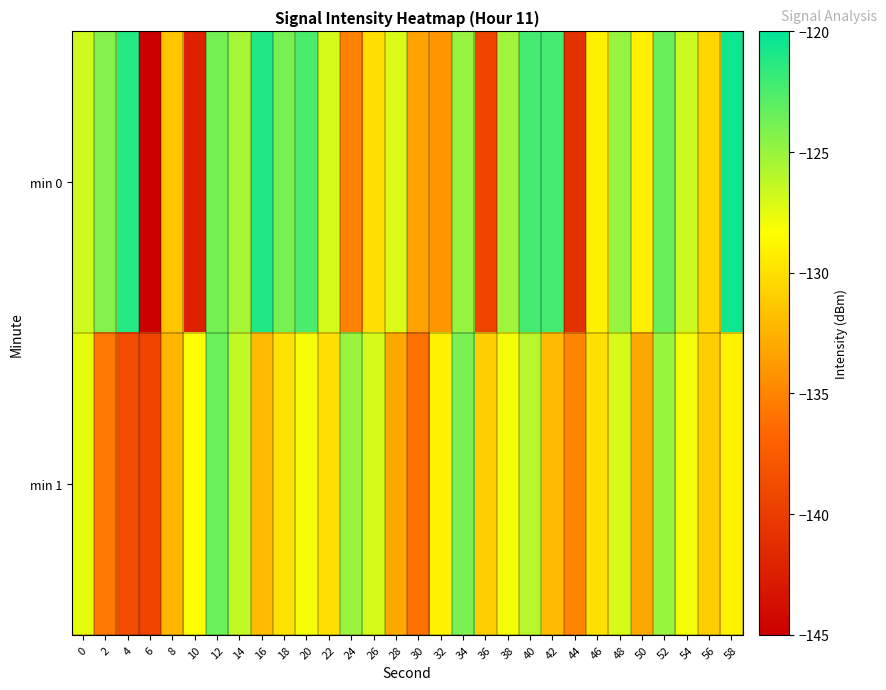

List the series in order of their overall mean, lowest first.

min 1, min 0